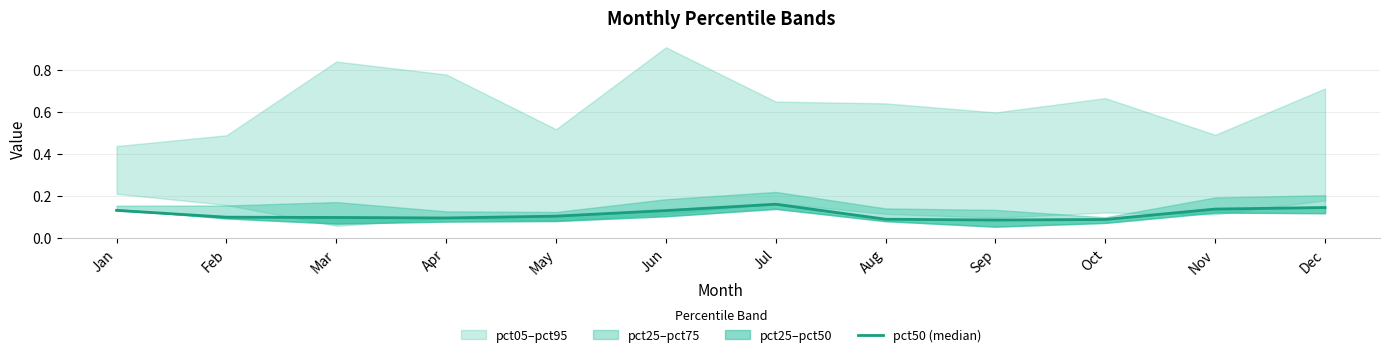

Reading left to right, what are all the values shown in this chart?

Jan=0.1	Feb=0.1	Mar=0.1	Apr=0.1	May=0.1	Jun=0.1	Jul=0.2	Aug=0.1	Sep=0.1	Oct=0.1	Nov=0.1	Dec=0.1